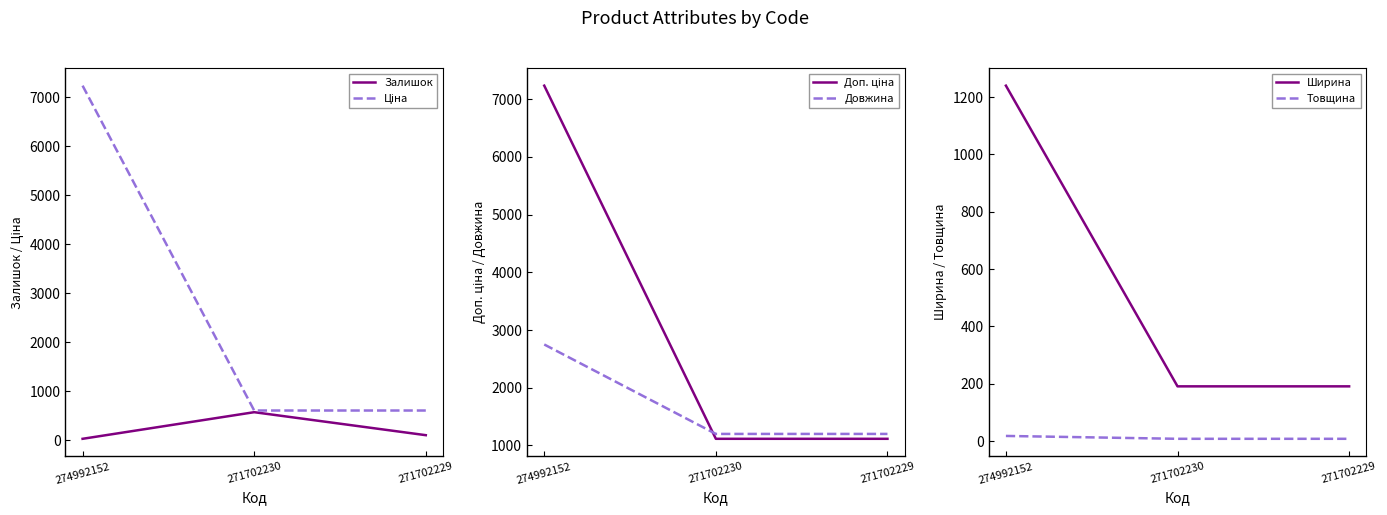

What is the smallest value displayed?

8.0